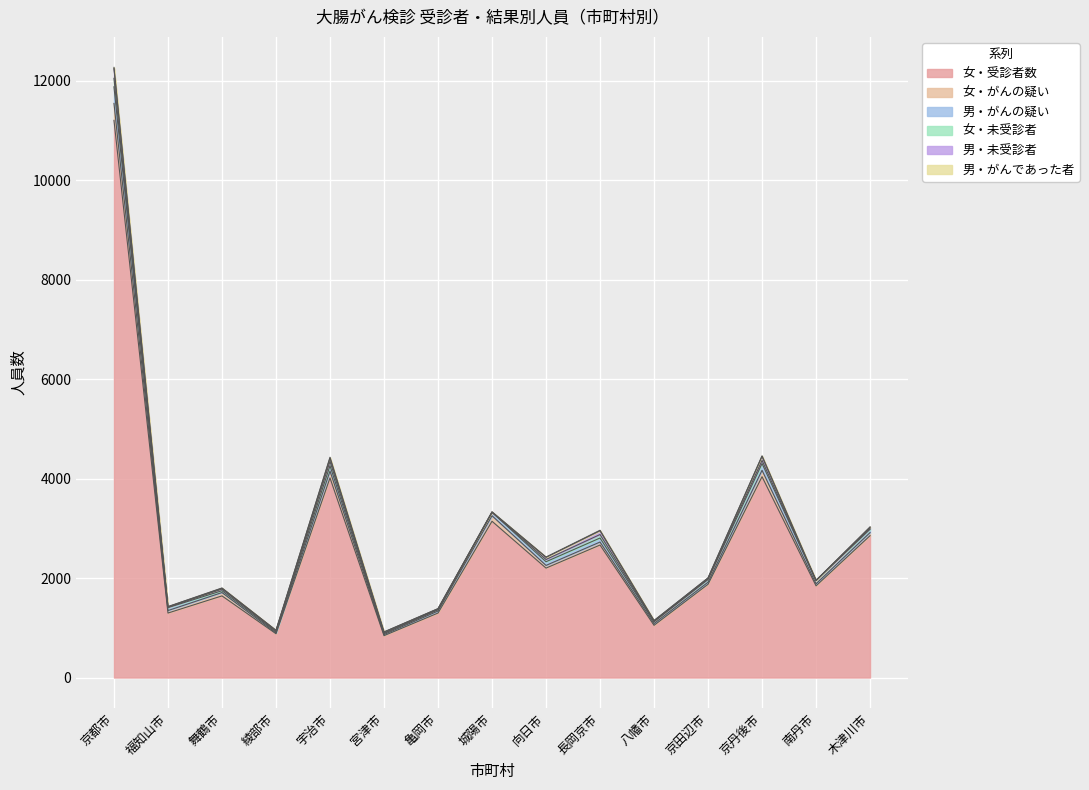

What is the approximate value of 女・受診者数 at 宇治市, to the nearest 50?

4000